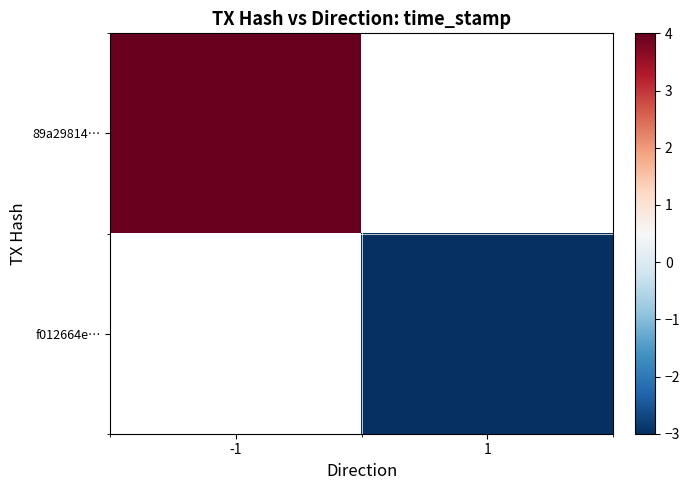

List the series in order of their overall mean, highest first.

89a29814…, f012664e…